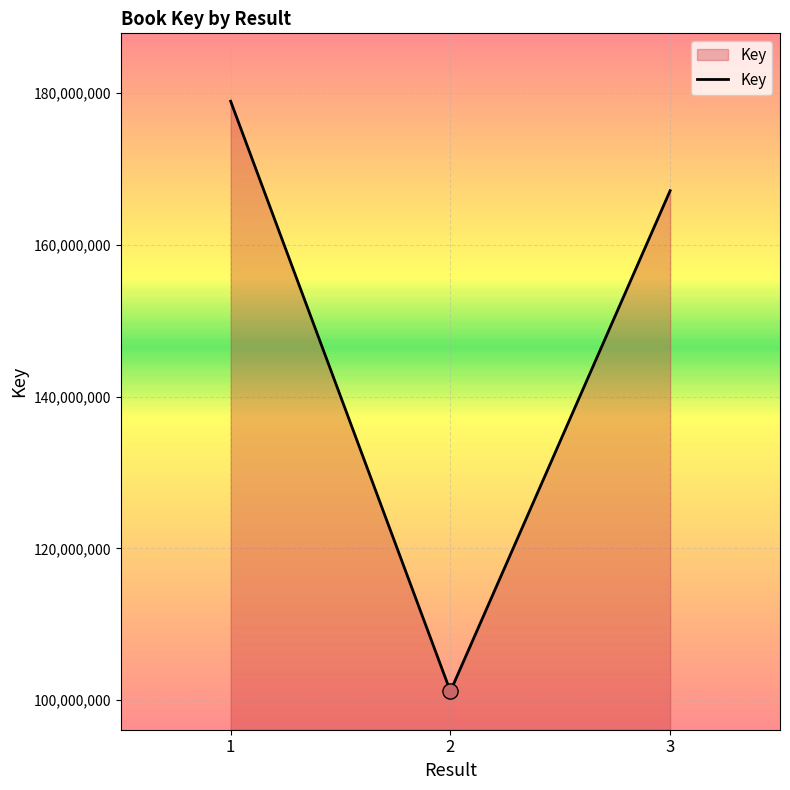

What is the change in value from 1 to 3?

-11790829